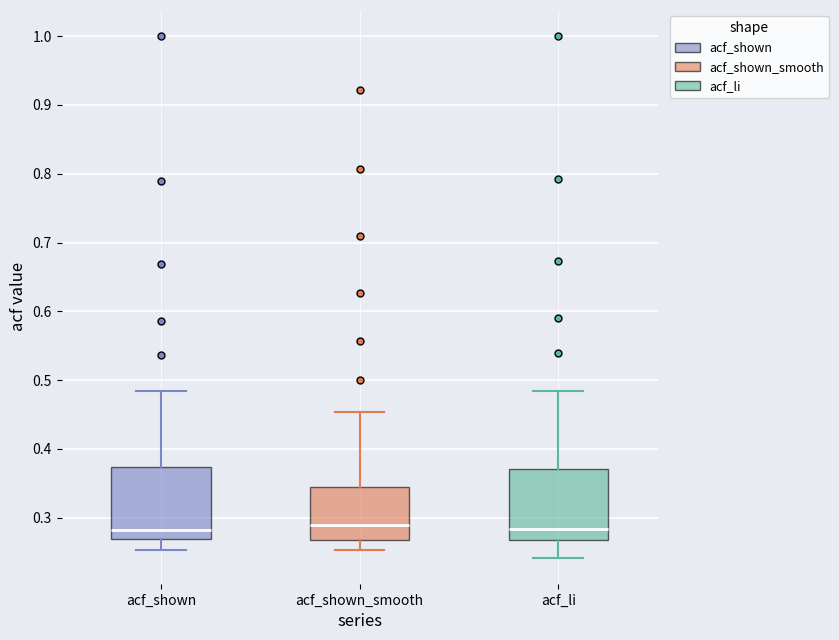

Where is the upper edge of the box for acf_shown on the y-axis? The values are not printed on the chart, so give them approximately, as read against the axis.

0.37